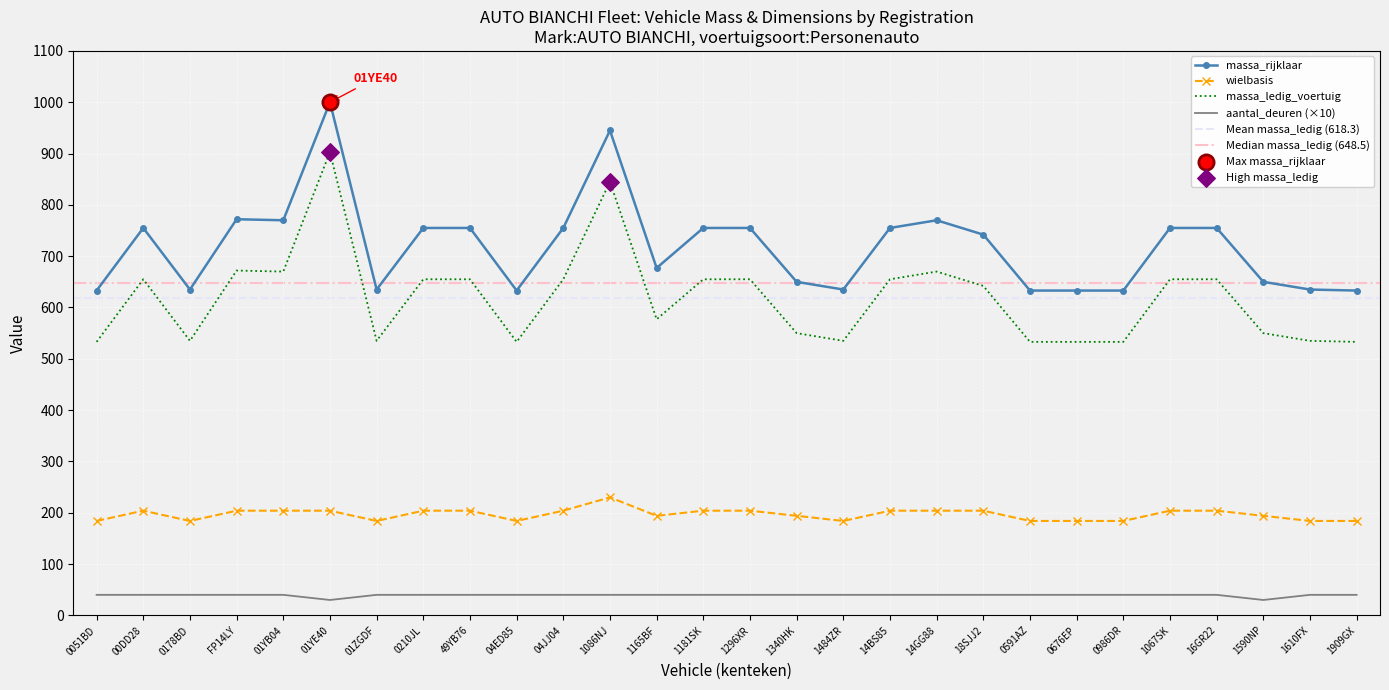

Which series has the largest Y range (max minus min)?

massa_ledig_voertuig